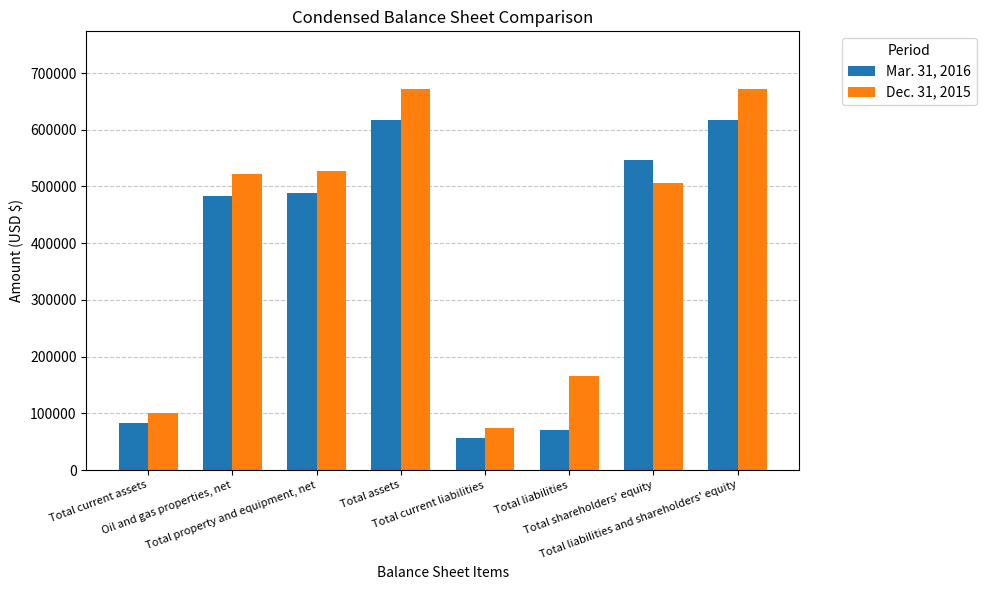

Rank the series by their maximum value, from lowest to highest.

Mar. 31, 2016, Dec. 31, 2015